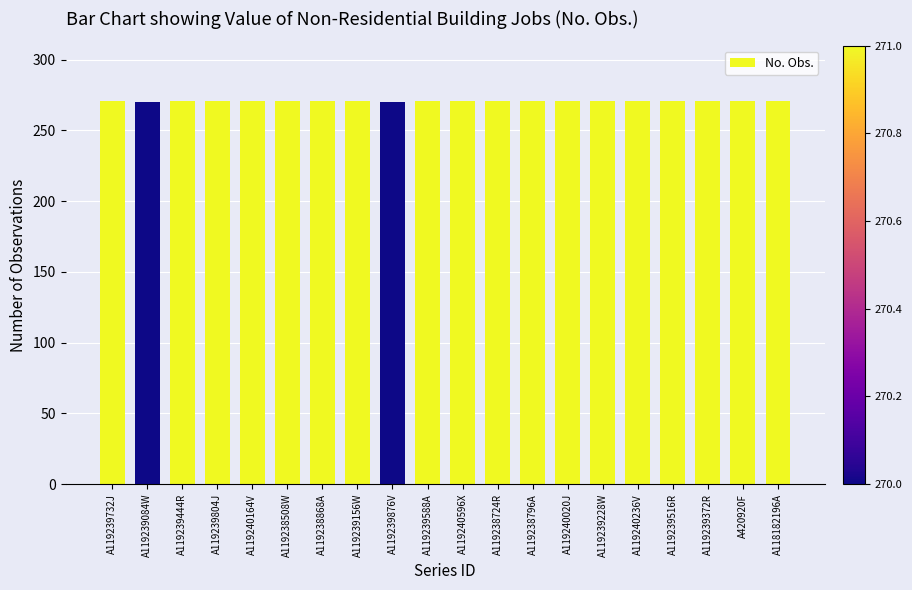

What is the label of the 10th bar from the left?

A119239588A